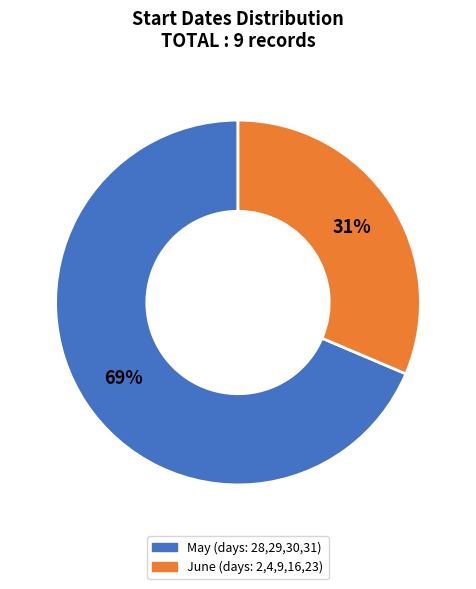

Is there a majority slice in this chart?

Yes